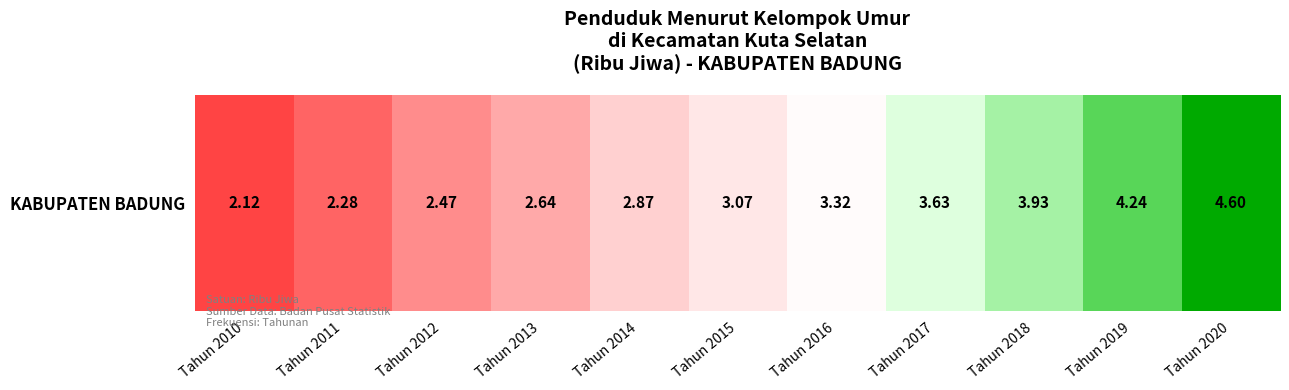

What is the maximum value shown in the chart?

4.6